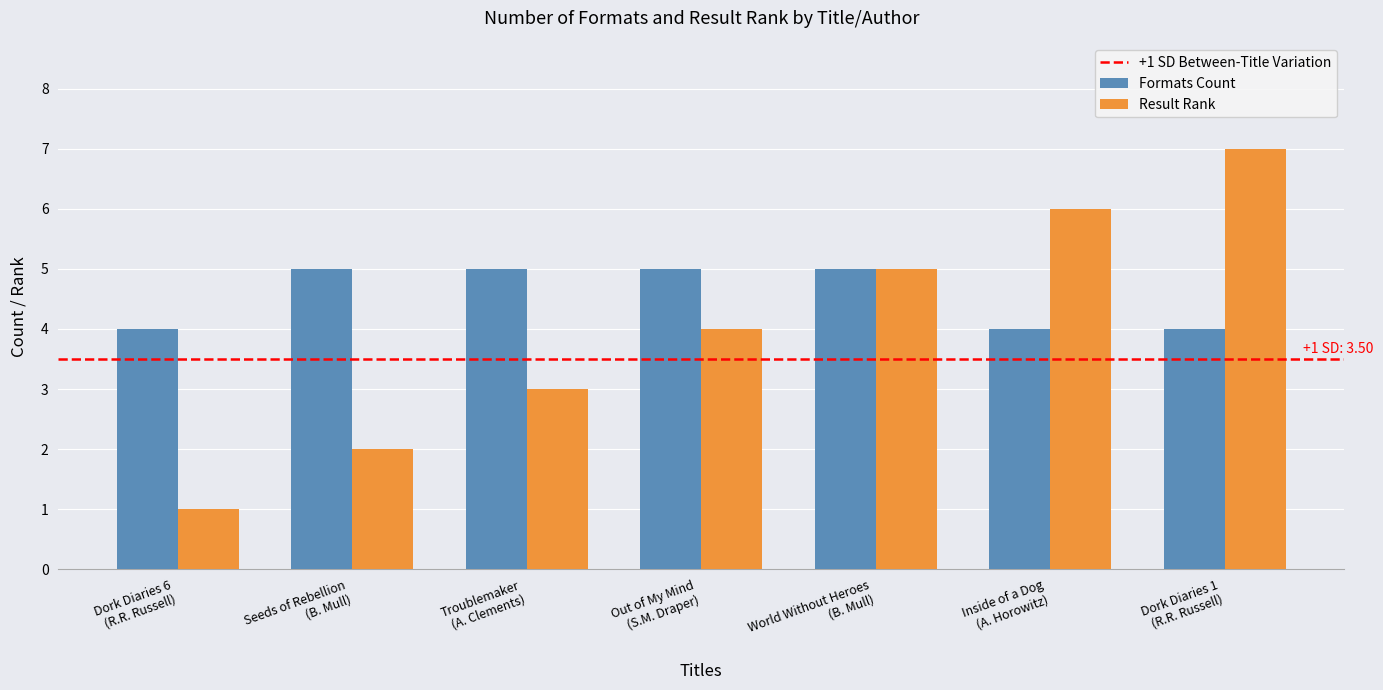

Reading left to right, what are all the values shown in this chart?

Formats Count: 4	5	5	5	5	4	4
Result Rank: 1	2	3	4	5	6	7